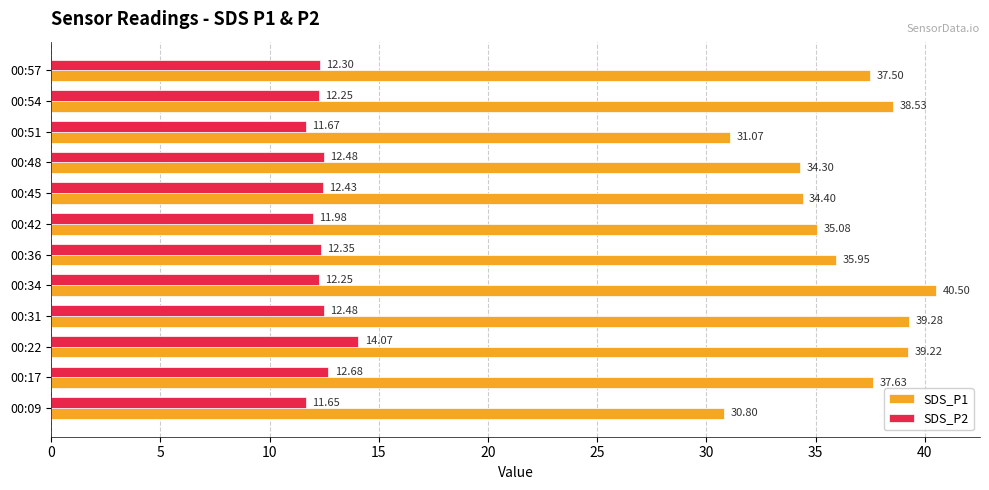

What is the difference between the SDS_P2 values at 00:34 and 00:17?

0.4